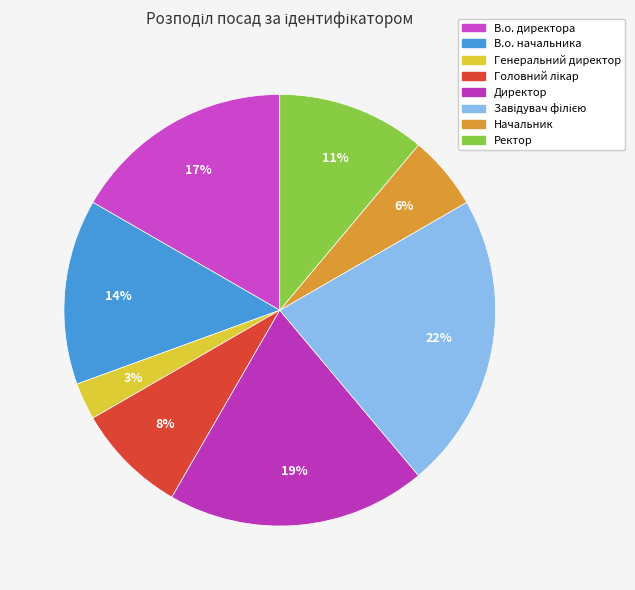

How much of the chart is everything except Начальник?

94.4%